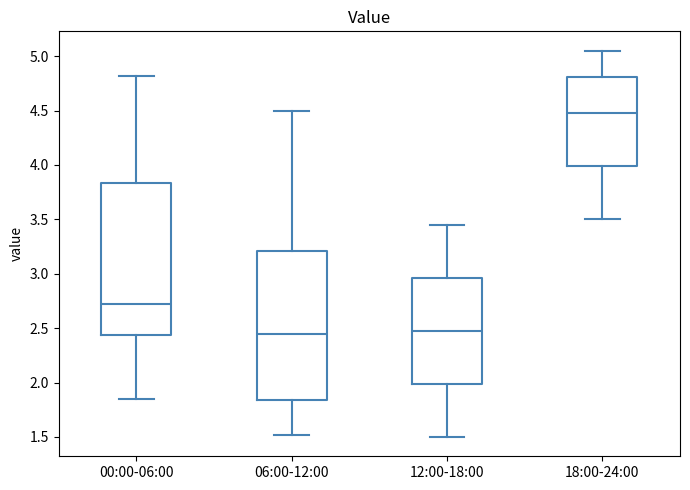

Reading left to right, read every box against the y-axis: the position of its median line, the range the box covers, and the ends of its whiskers. The values are not printed on the chart, so give them approximately, as read against the axis.

00:00-06:00: median 2.75, box 2.45 to 3.85, whiskers 1.85 to 4.80
06:00-12:00: median 2.45, box 1.85 to 3.20, whiskers 1.50 to 4.50
12:00-18:00: median 2.50, box 2.00 to 2.95, whiskers 1.50 to 3.45
18:00-24:00: median 4.50, box 4.00 to 4.80, whiskers 3.50 to 5.05